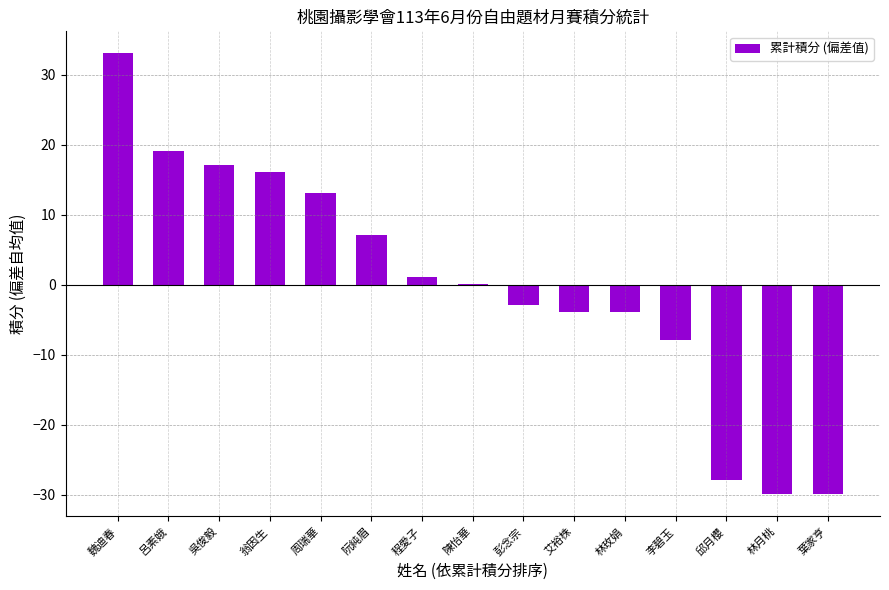

Between 周瑞華 and 彭念宗, which is larger?

周瑞華